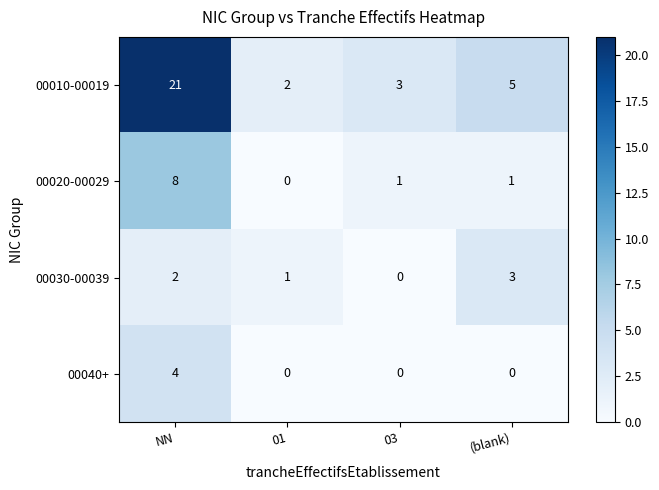

At which label does 00030-00039 reach its minimum?

03